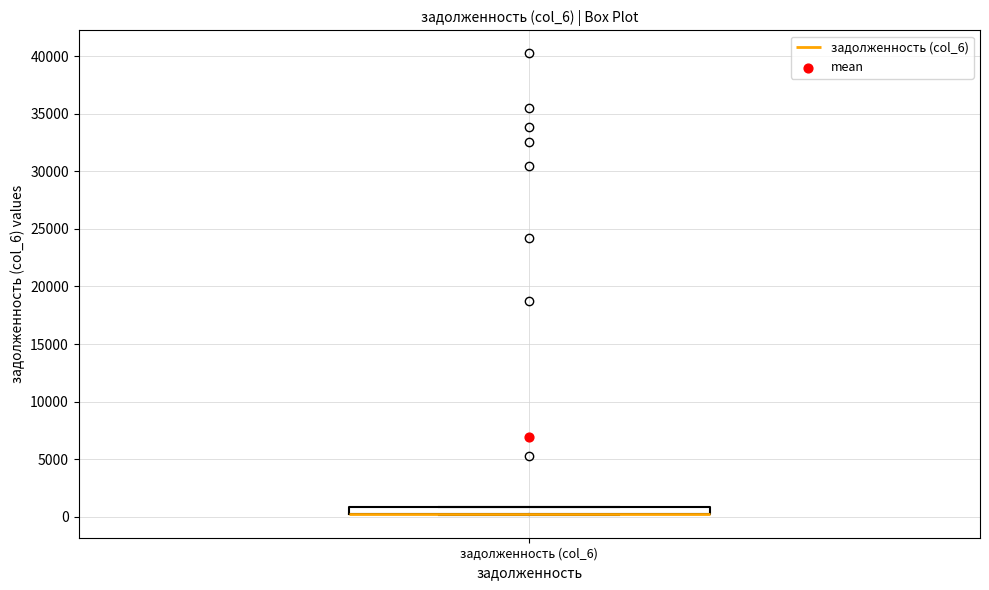

Where is the upper edge of the box for задолженность (col_6) on the y-axis? The values are not printed on the chart, so give them approximately, as read against the axis.

1000